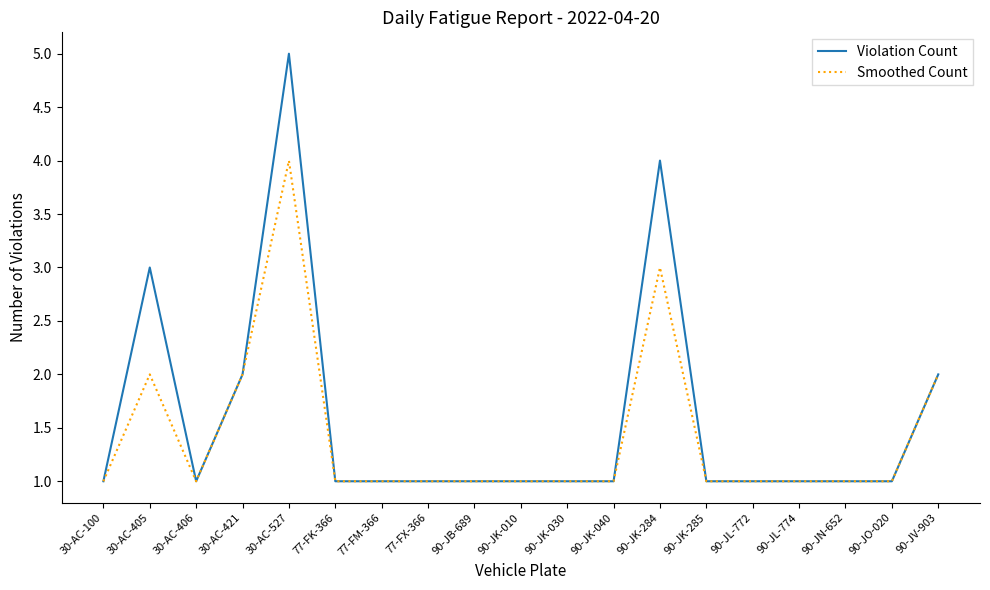

At 90-JK-284, list the series in order from largest to smallest.

Violation Count, Smoothed Count